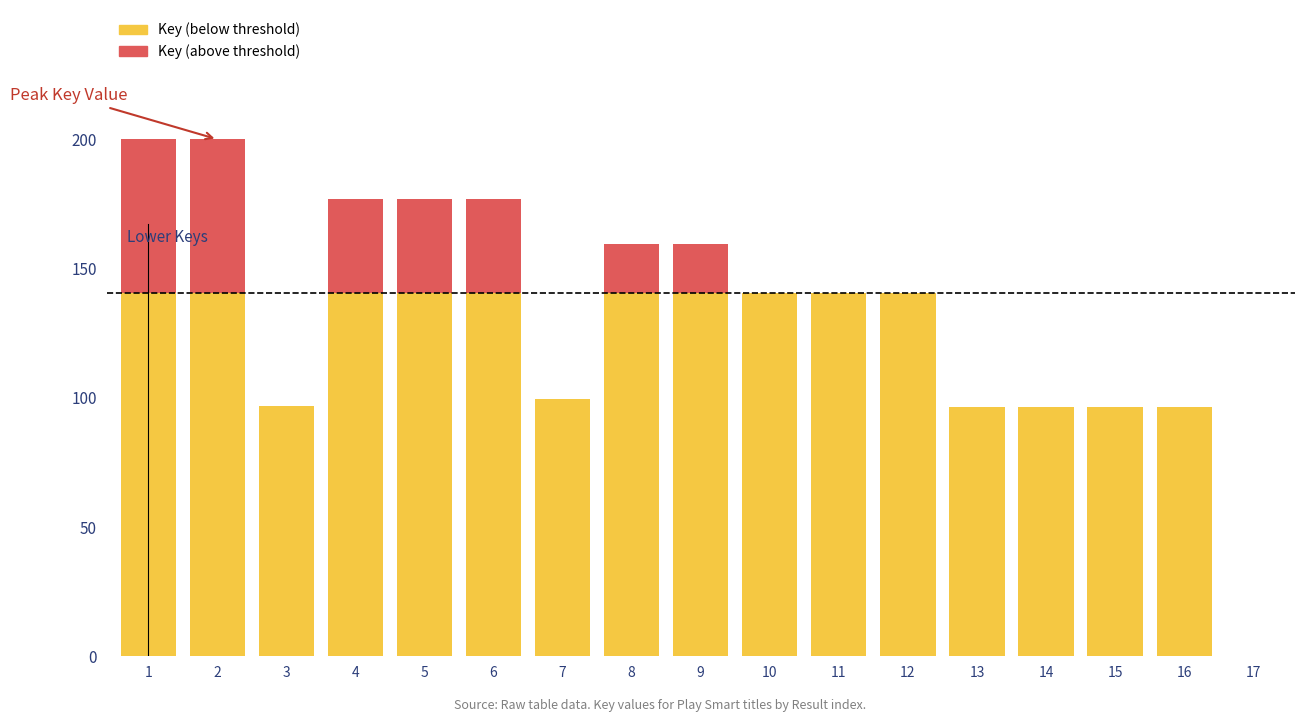

The Key (above threshold) series shows 0.0 at 10. True or false?

True